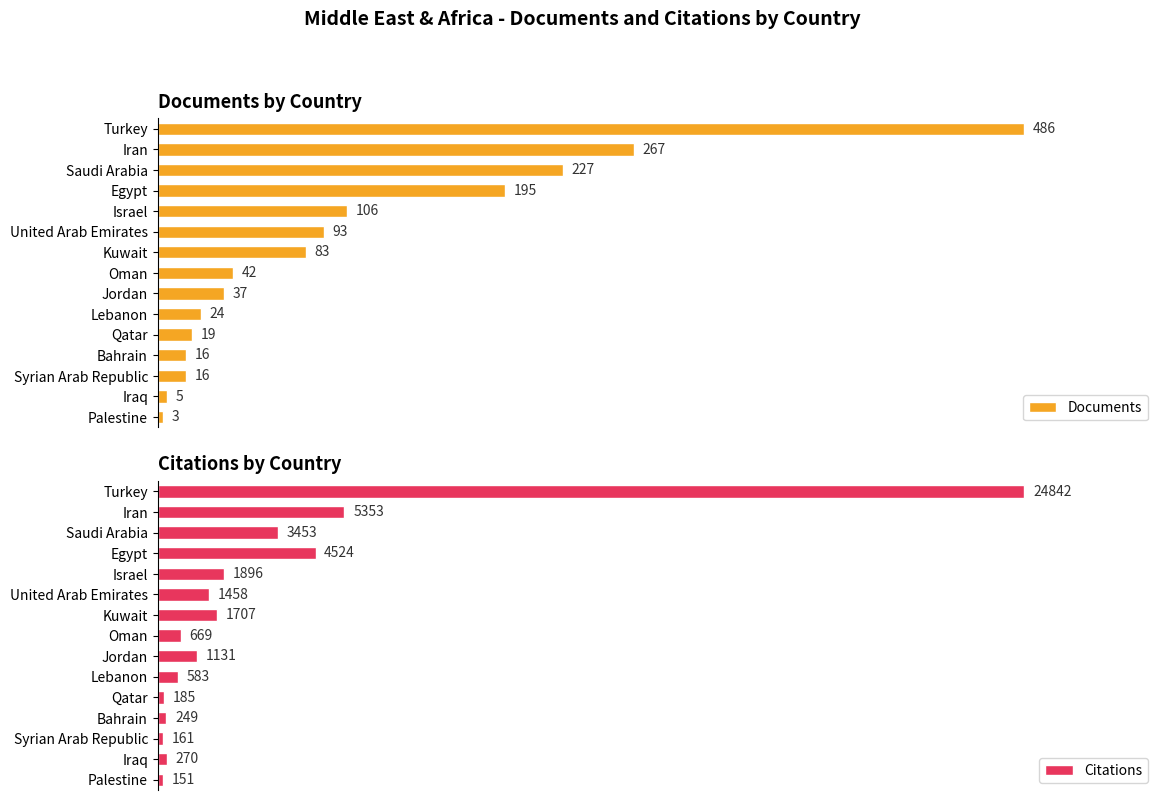

What is the sum of all Documents values?

1619